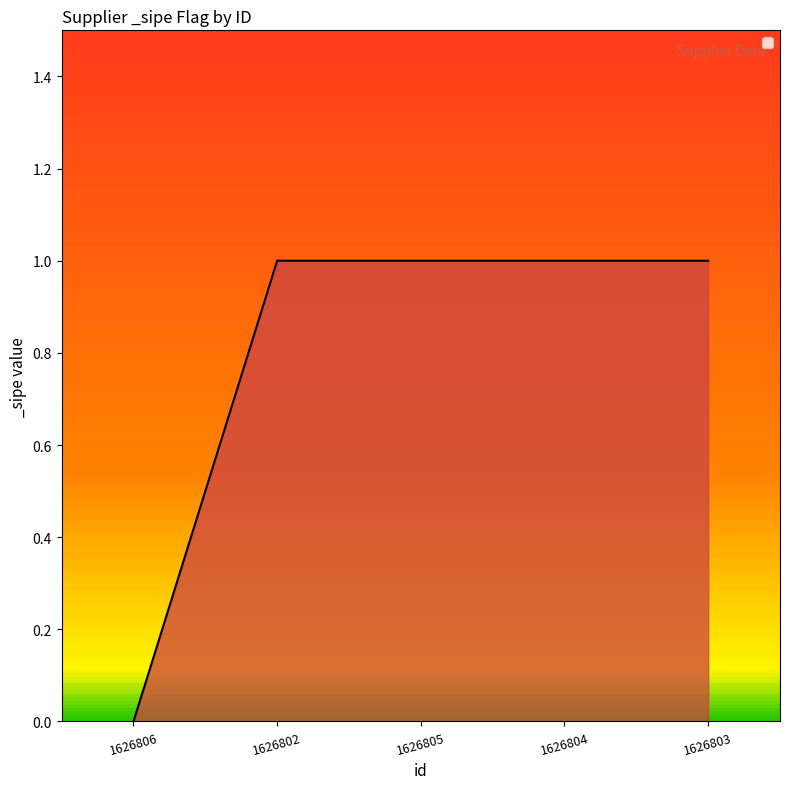

How many lines are shown in the chart?

1